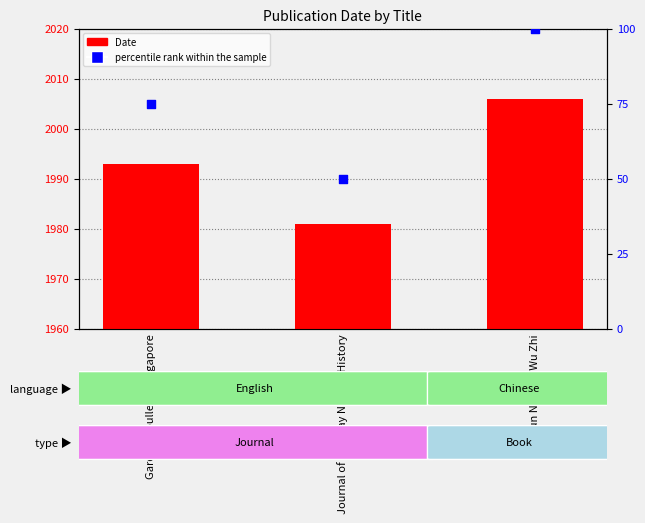

Which series has the largest total across all categories?

Date